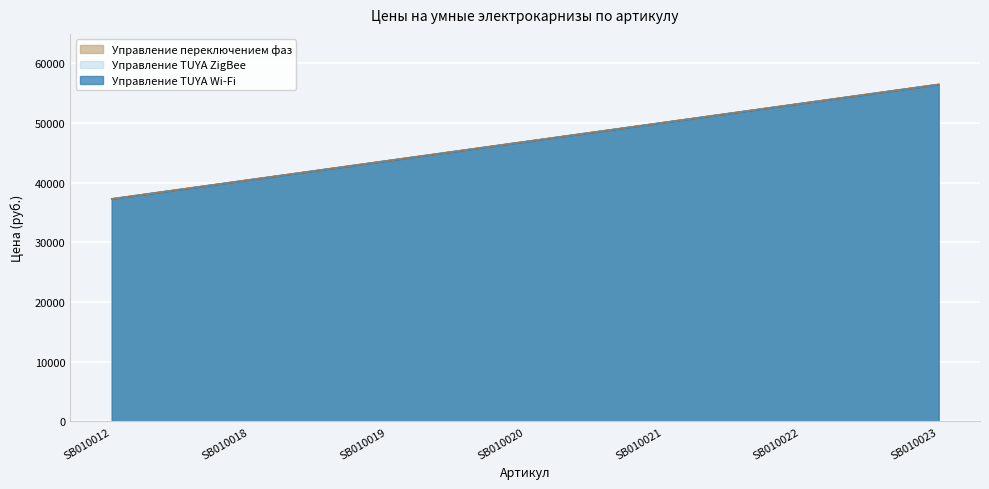

List the series in order of their peak value, highest first.

Управление TUYA Wi-Fi, Управление TUYA ZigBee, Управление переключением фаз